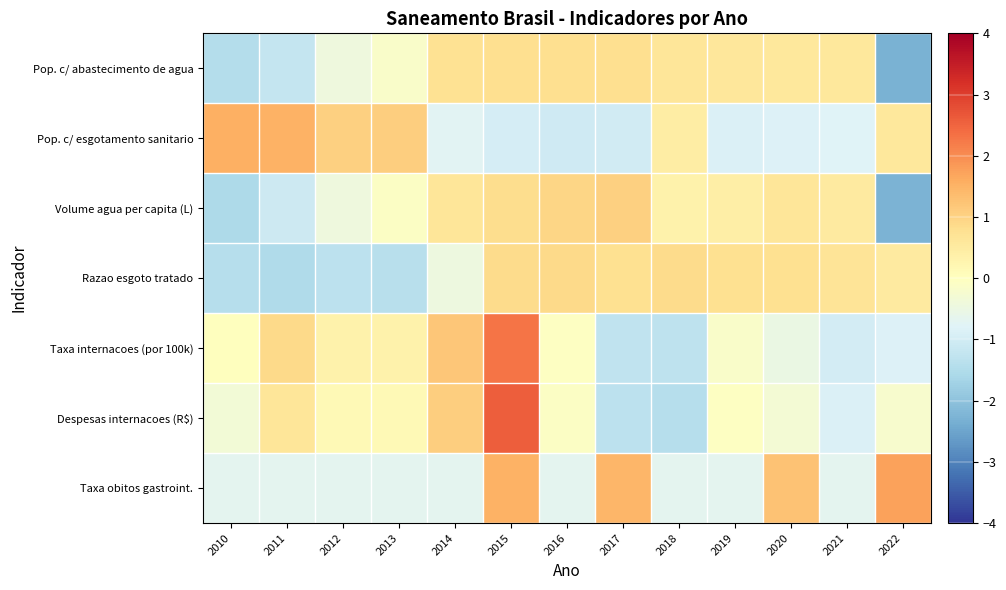

Between 2021 and 2016, which is larger?

2016